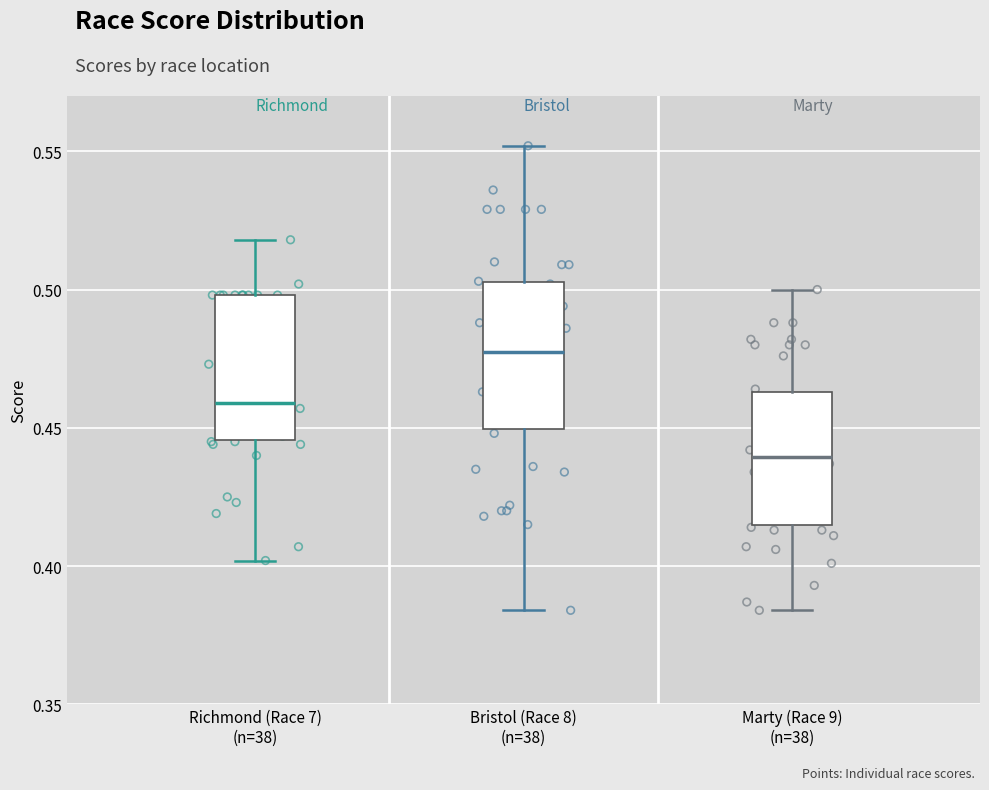

Reading left to right, read every box against the y-axis: the position of its median line, the range the box covers, and the ends of its whiskers. The values are not printed on the chart, so give them approximately, as read against the axis.

Richmond (Race 7) (n=38): median 0.460, box 0.445 to 0.500, whiskers 0.400 to 0.520
Bristol (Race 8) (n=38): median 0.480, box 0.450 to 0.505, whiskers 0.385 to 0.550
Marty (Race 9) (n=38): median 0.440, box 0.415 to 0.465, whiskers 0.385 to 0.500